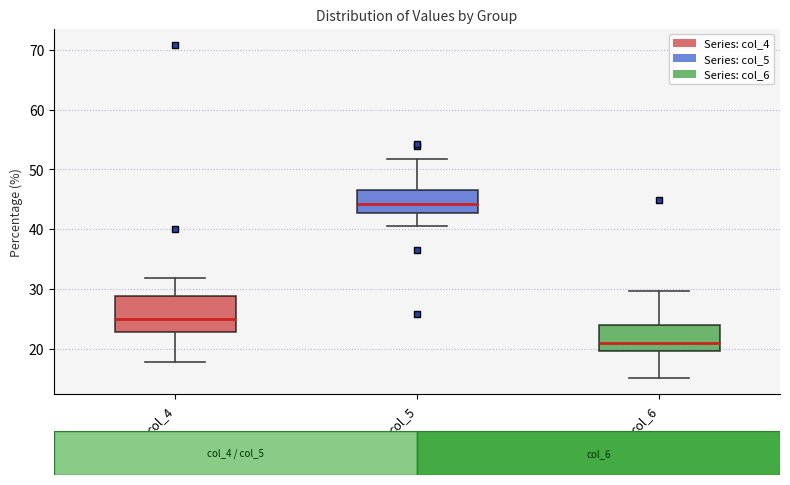

Comparing the boxes themselves (not the whiskers), which one is the tallest?

col_4